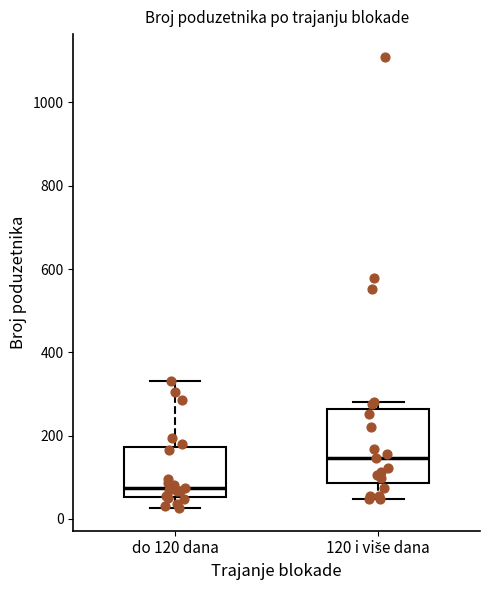

Reading left to right, read every box against the y-axis: the position of its median line, the range the box covers, and the ends of its whiskers. The values are not printed on the chart, so give them approximately, as read against the axis.

do 120 dana: median 80, box 60 to 180, whiskers 20 to 340
120 i više dana: median 140, box 80 to 260, whiskers 40 to 280